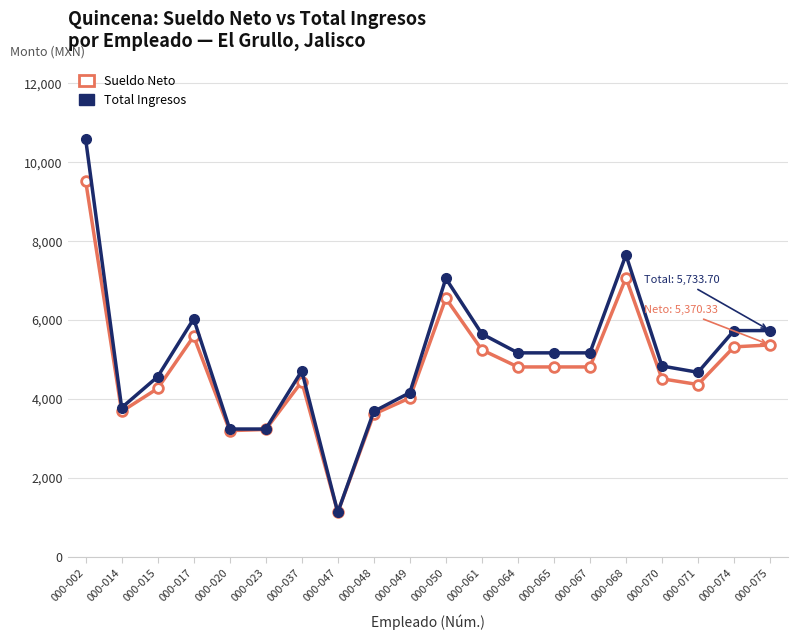

List the series in order of their peak value, highest first.

Total Ingresos, Sueldo Neto